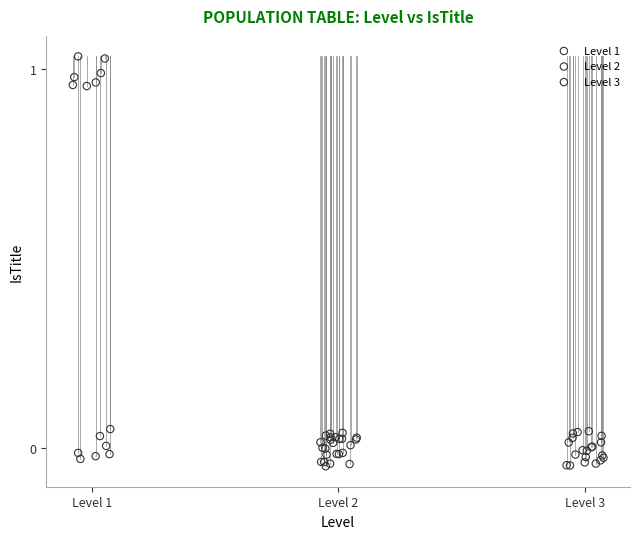

Which series has the largest Y range (max minus min)?

Level 1